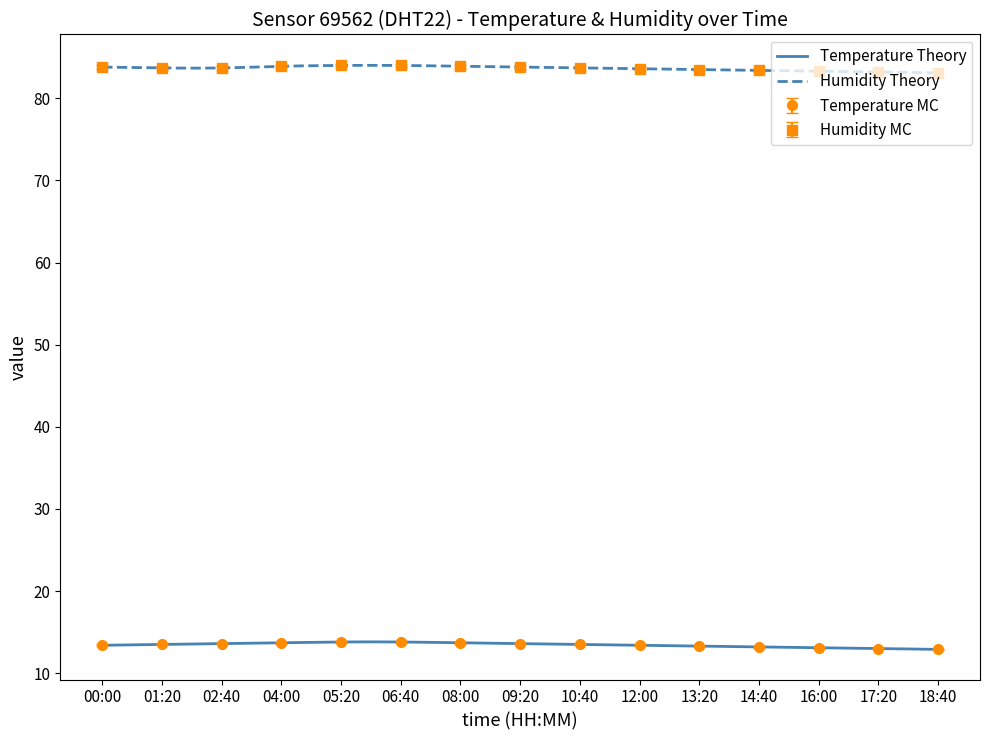

Does the chart have visible grid lines?

No